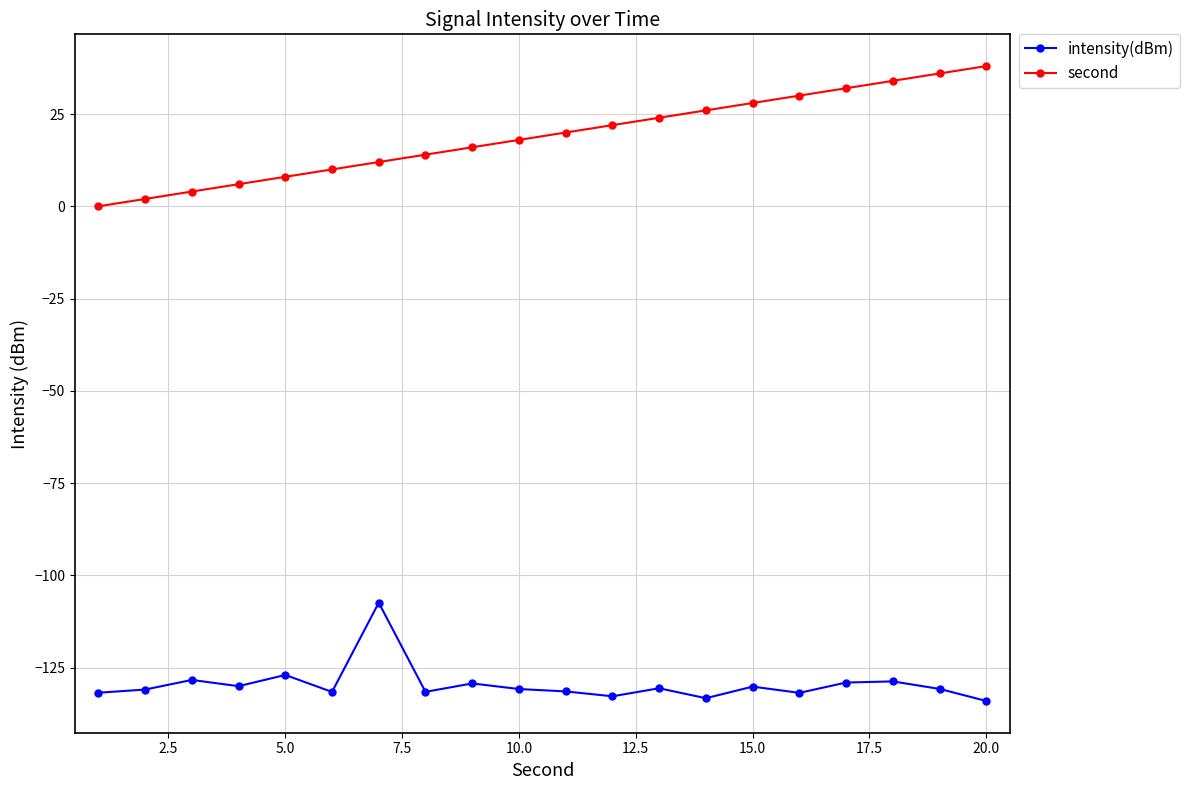

True or false: intensity(dBm) and second intersect in this chart.

False